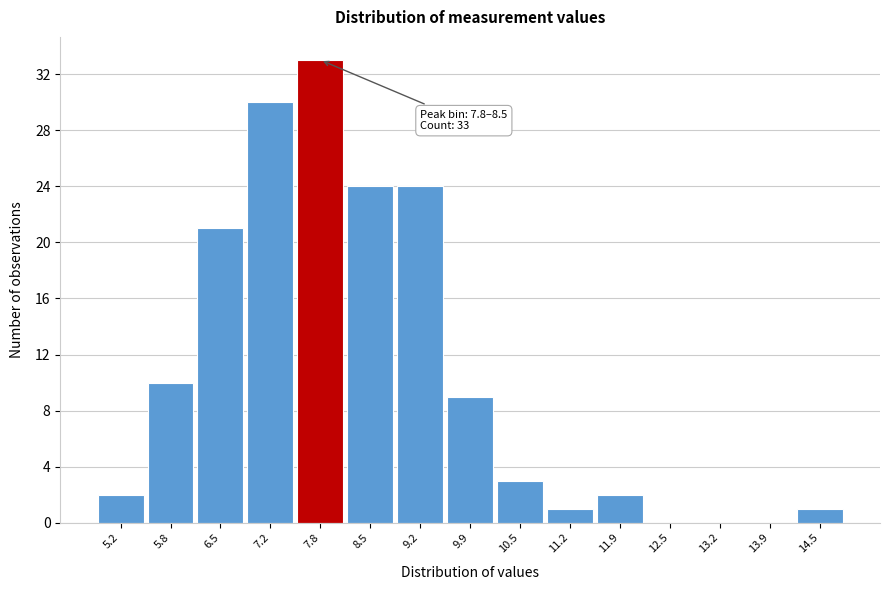

Reading right to left, transcribe all the data shown in this chart.

14.5=1	13.9=0	13.2=0	12.5=0	11.9=2	11.2=1	10.5=3	9.9=9	9.2=24	8.5=24	7.8=33	7.2=30	6.5=21	5.8=10	5.2=2